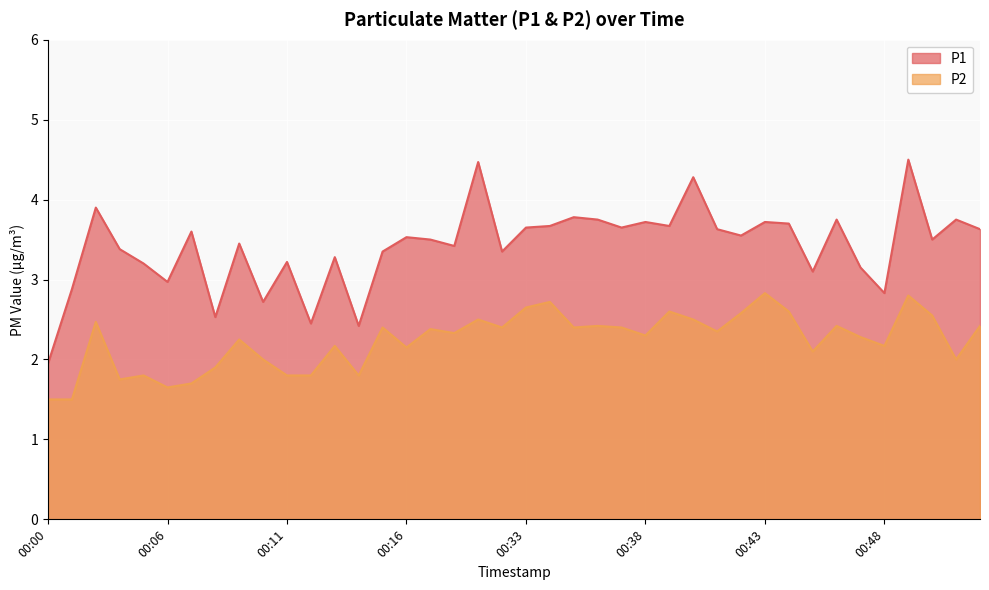

Rank the series at 00:11 from highest to lowest value.

P1, P2